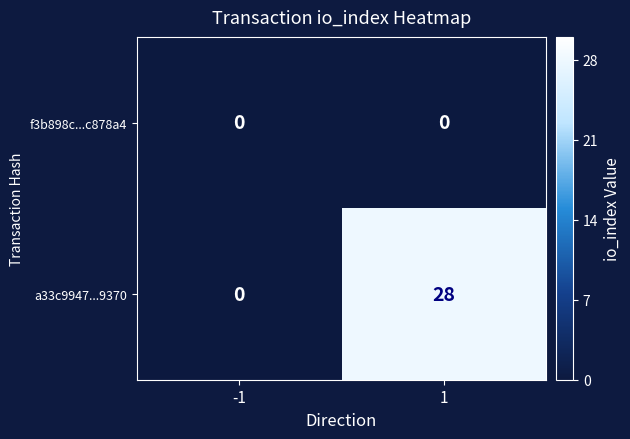

What is the total value across all series at 1?

28